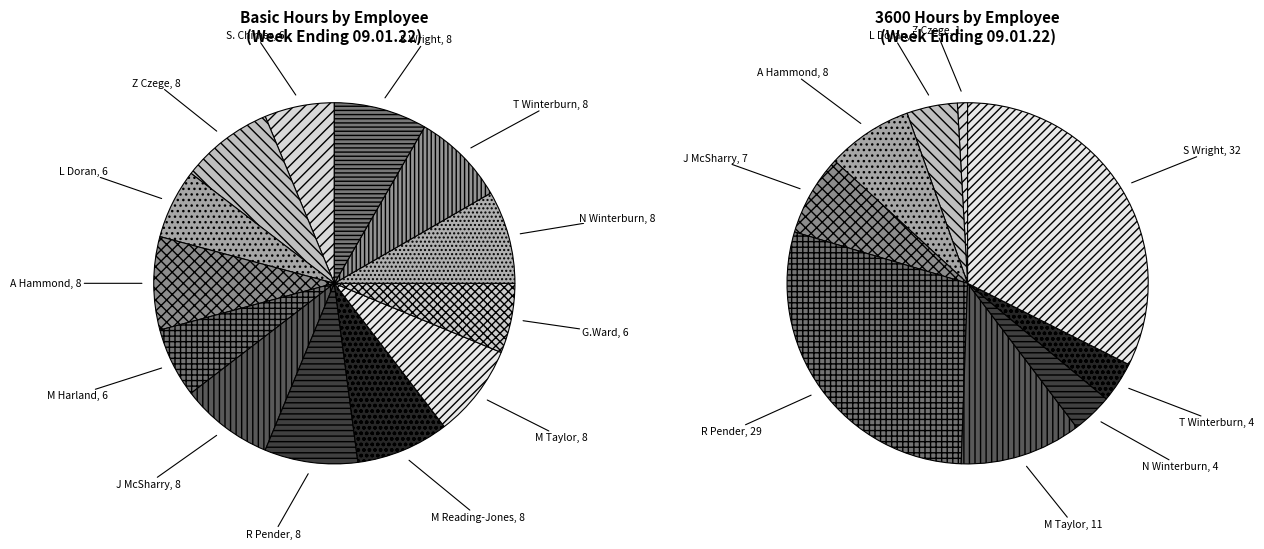

Which has a higher value, M Reading-Jones or T Winterburn?

M Reading-Jones